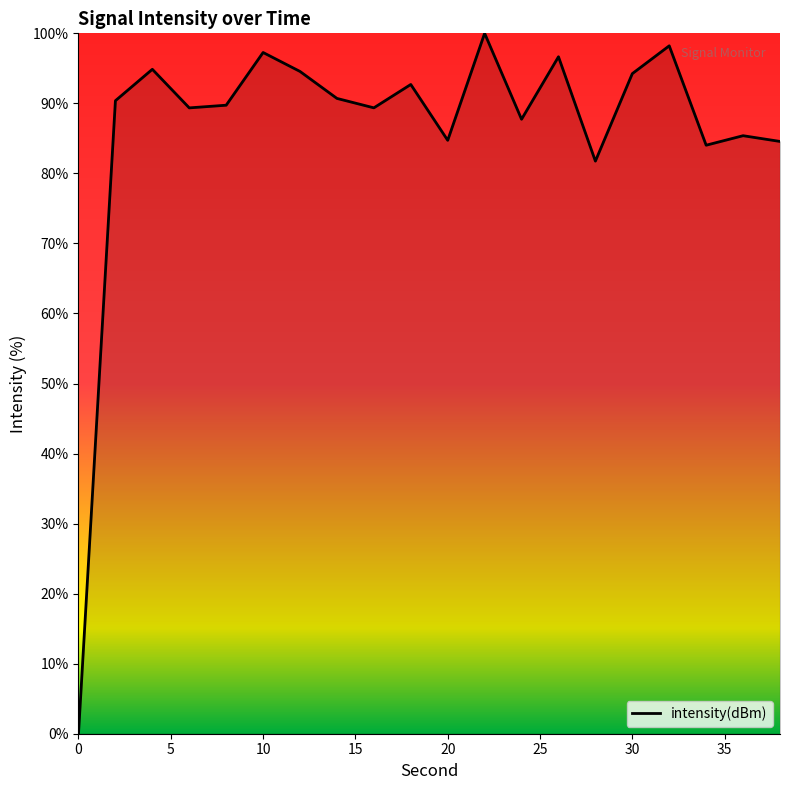

What is the greatest value displayed?

100.0